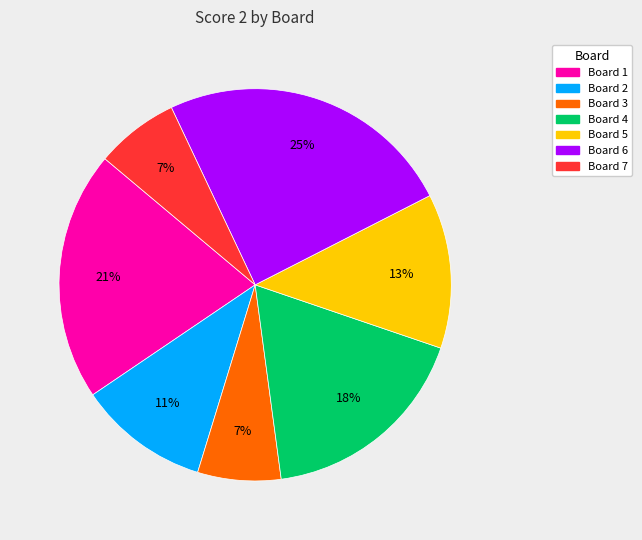

To the nearest percent, what is the difference between the largest and smallest slice percentages?

18%